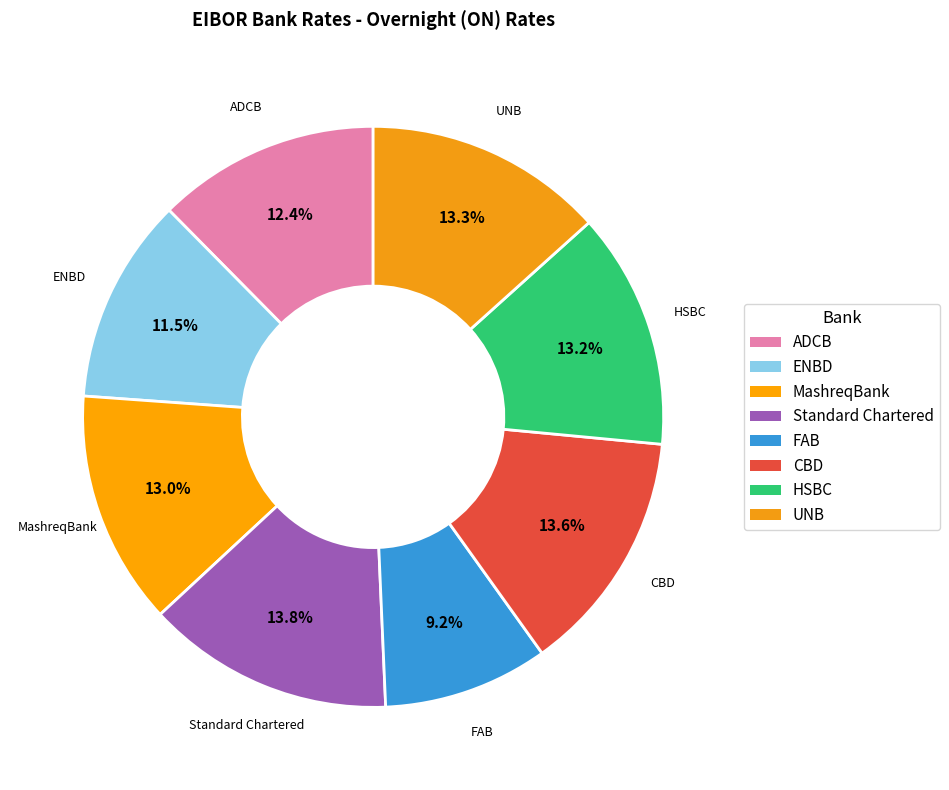

How many segments does this pie chart have?

8